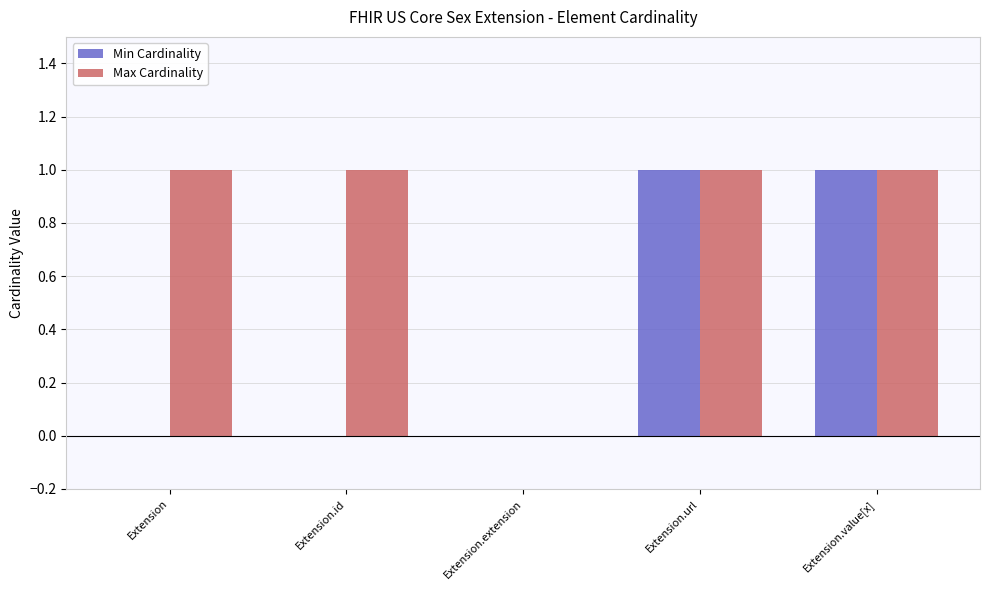

What are all the series names shown in the legend?

Min Cardinality, Max Cardinality